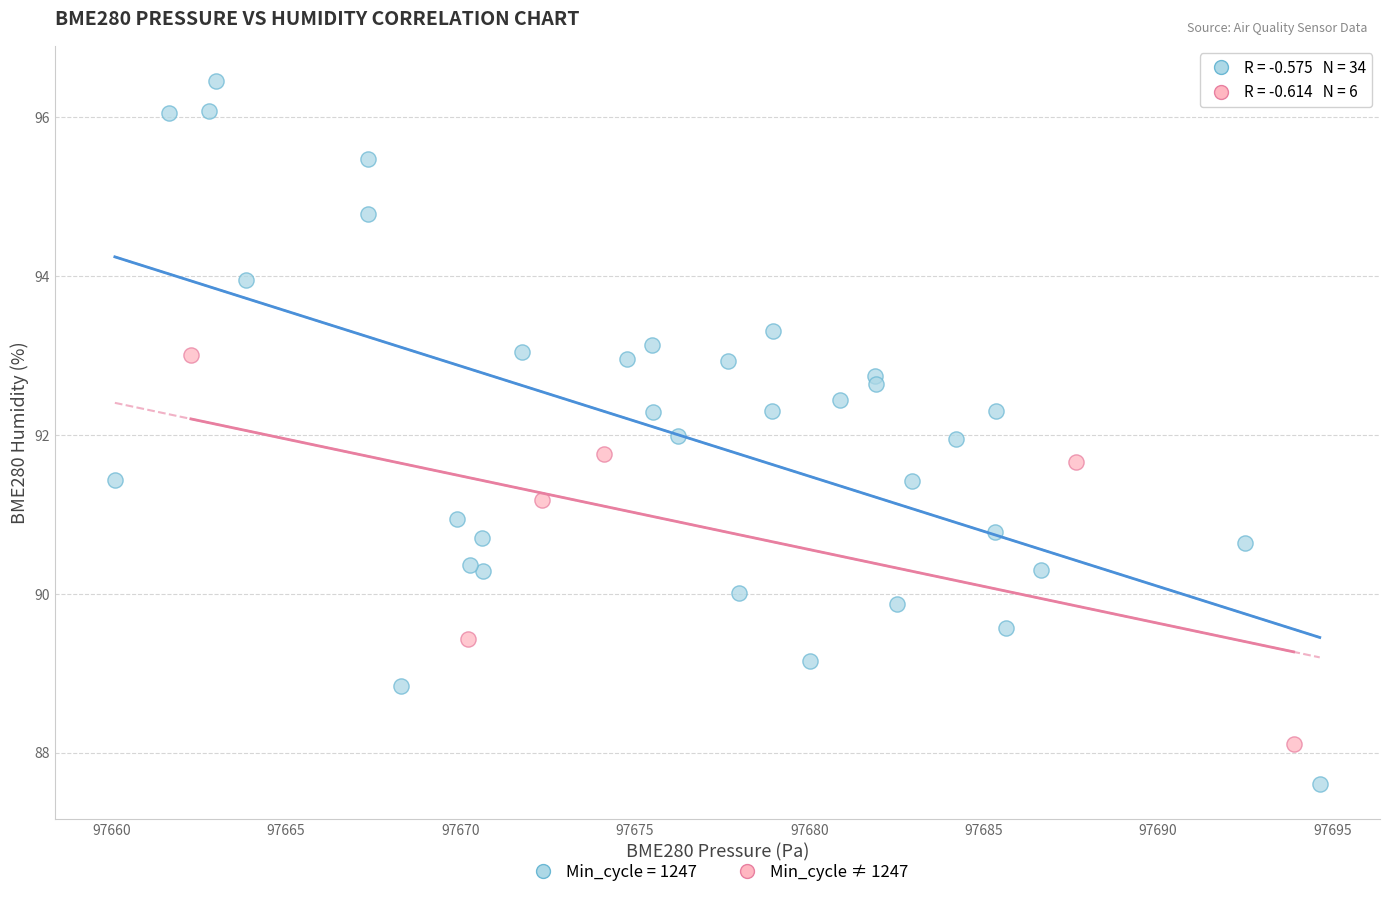

Which series contains the lowest Y value?

Min_cycle = 1247